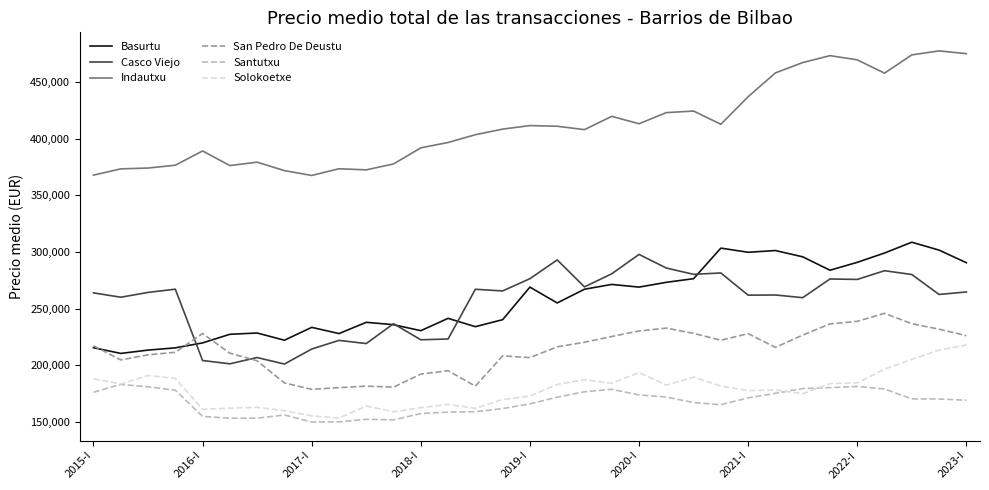

True or false: Basurtu and Santutxu intersect in this chart.

False